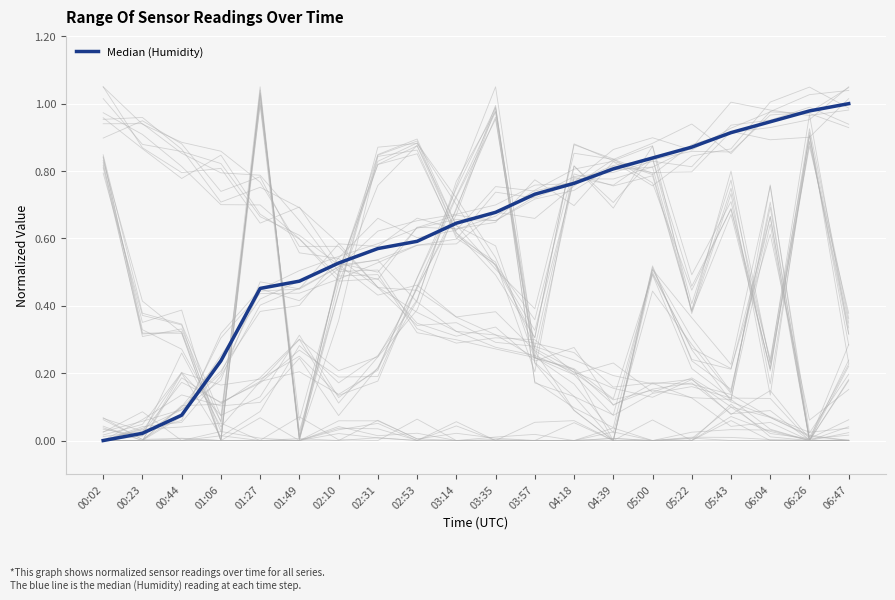

List the labels in order of value, largest first.

06:47, 06:26, 06:04, 05:43, 05:22, 05:00, 04:39, 04:18, 03:57, 03:35, 03:14, 02:53, 02:31, 02:10, 01:49, 01:27, 01:06, 00:44, 00:23, 00:02